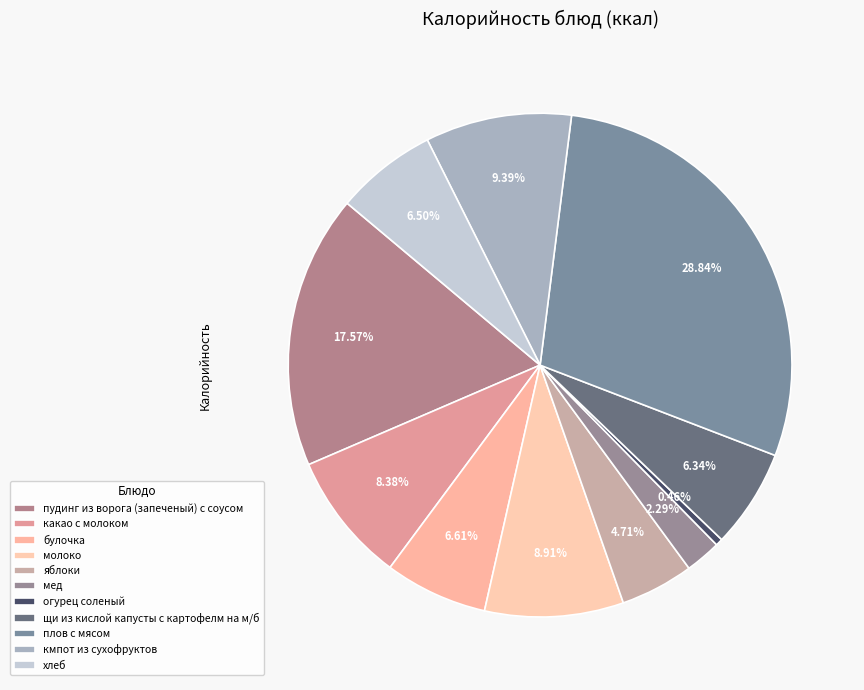

Which slice is the smallest?

огурец соленый